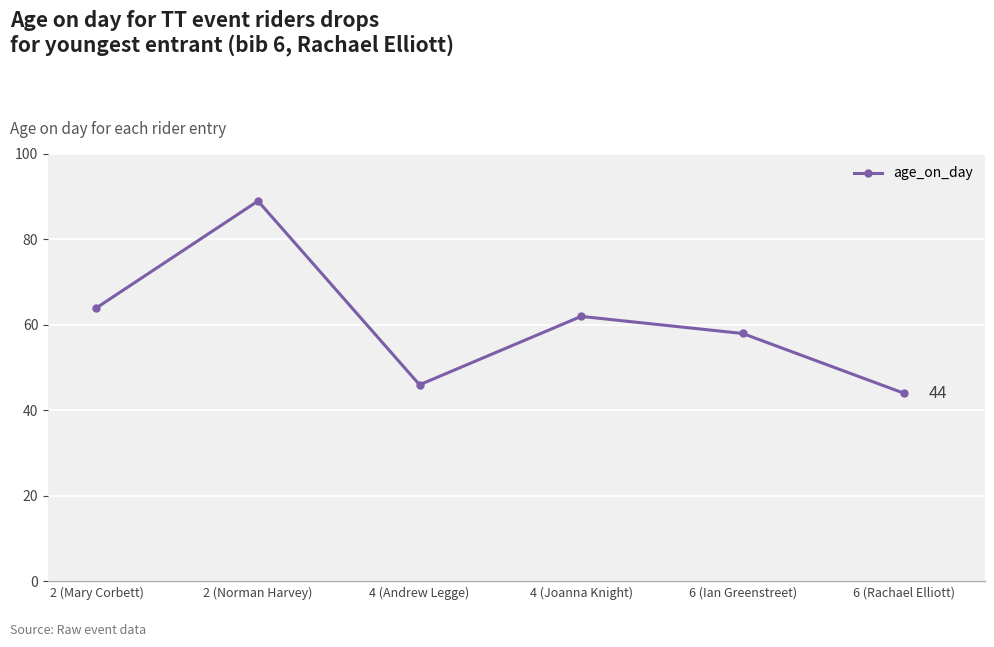

What is the value of the 2nd point from the left?

89